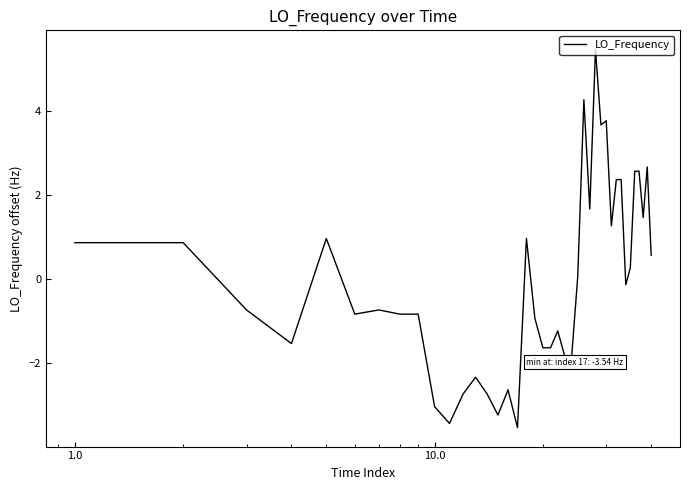

What is the greatest value displayed?

5.5